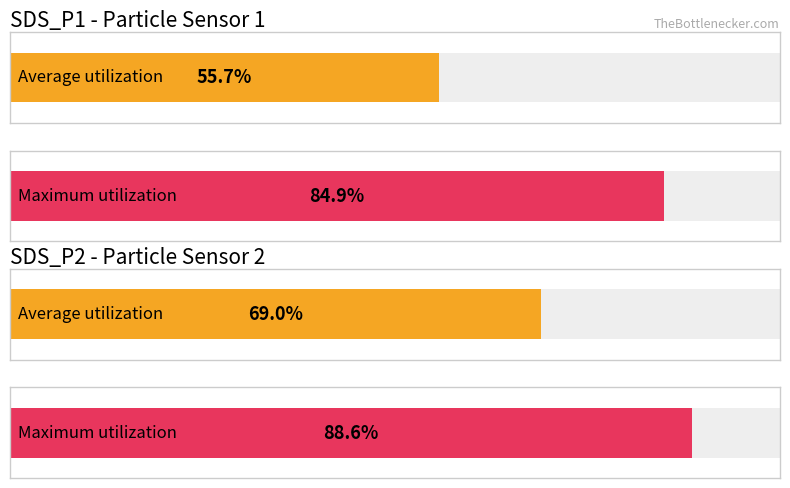

The value of Average utilization at SDS_P2 is 0.7. True or false?

False